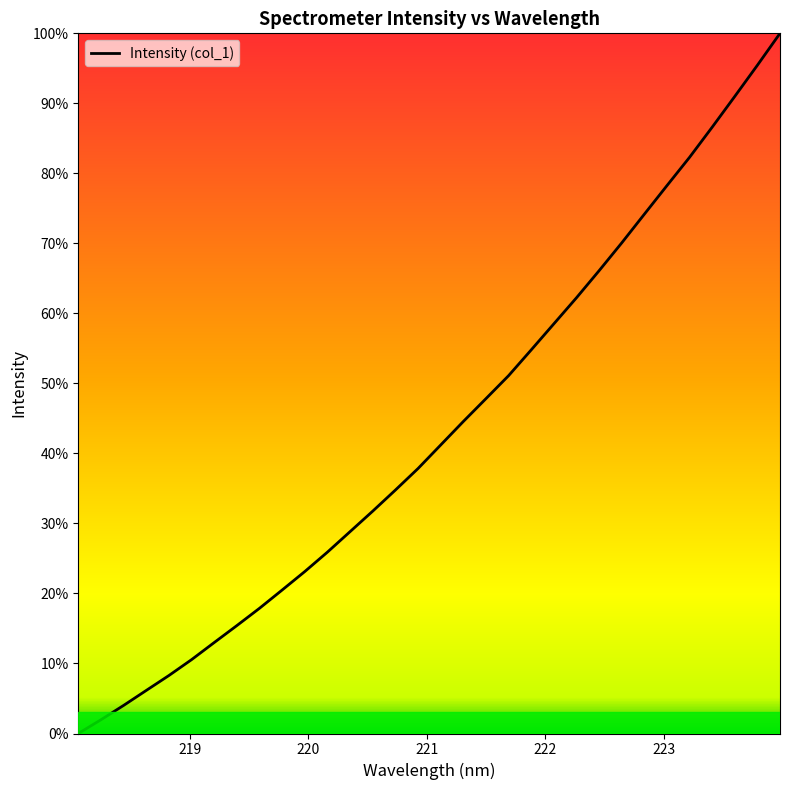

Does the chart have visible grid lines?

No